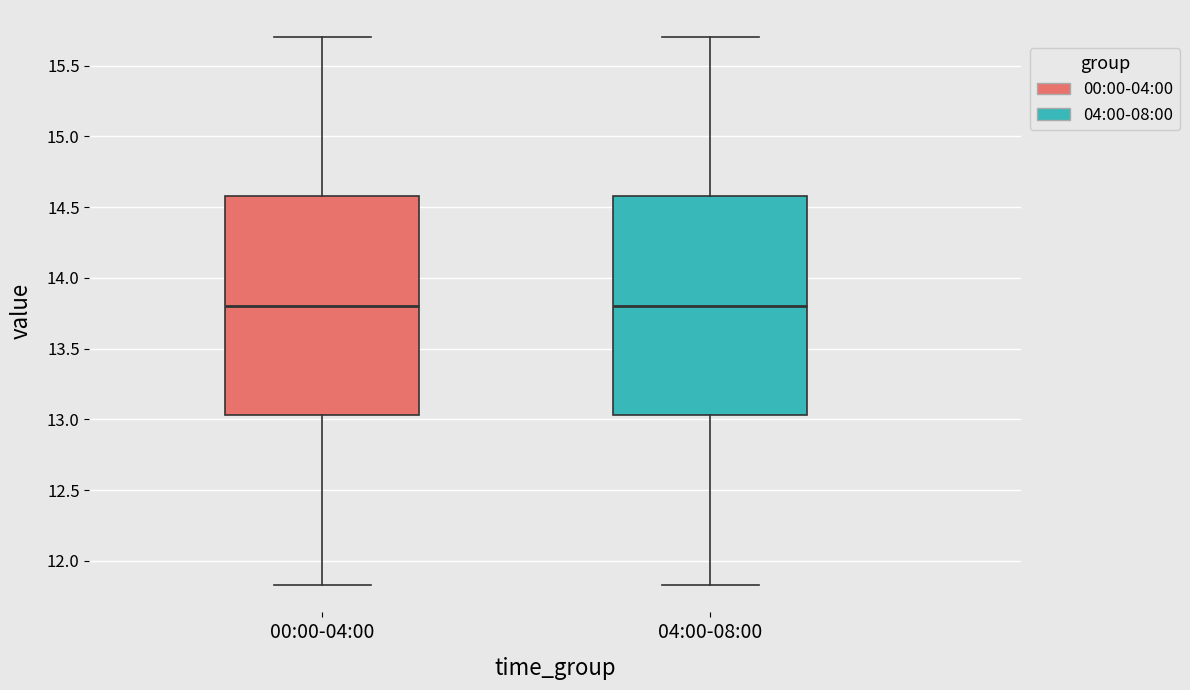

Where does the upper whisker of the box for 00:00-04:00 end on the y-axis? The values are not printed on the chart, so give them approximately, as read against the axis.

15.70